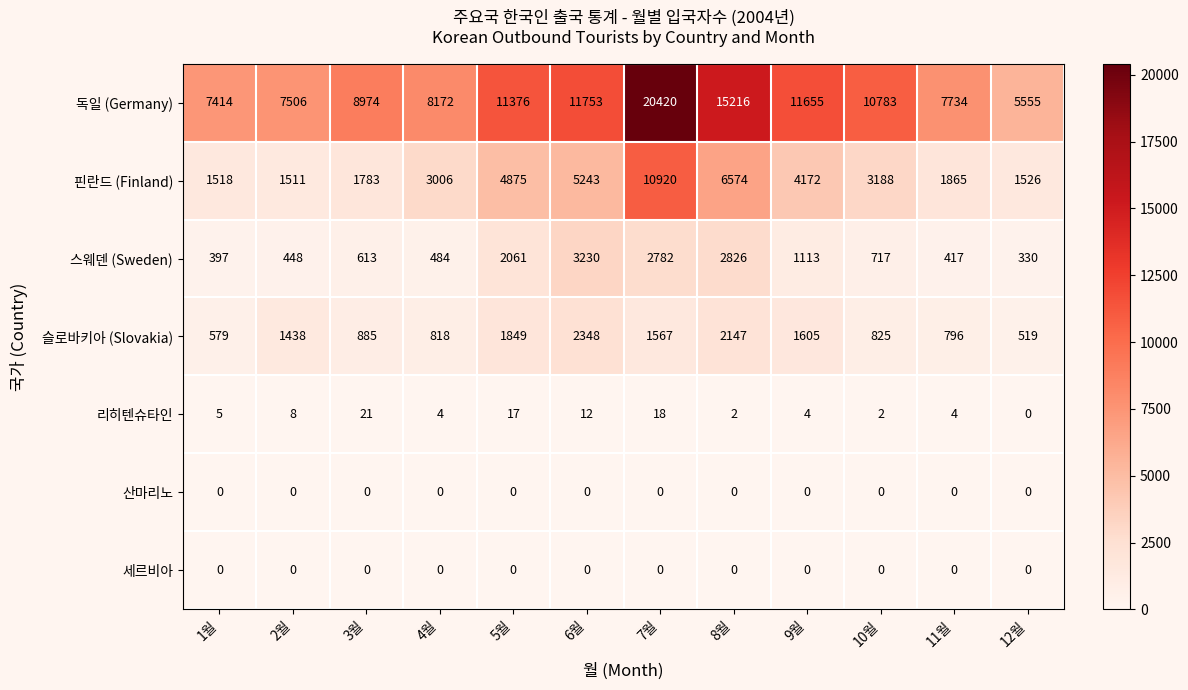

What is the difference between the maximum and minimum values in the 슬로바키아 (Slovakia) series?

1829